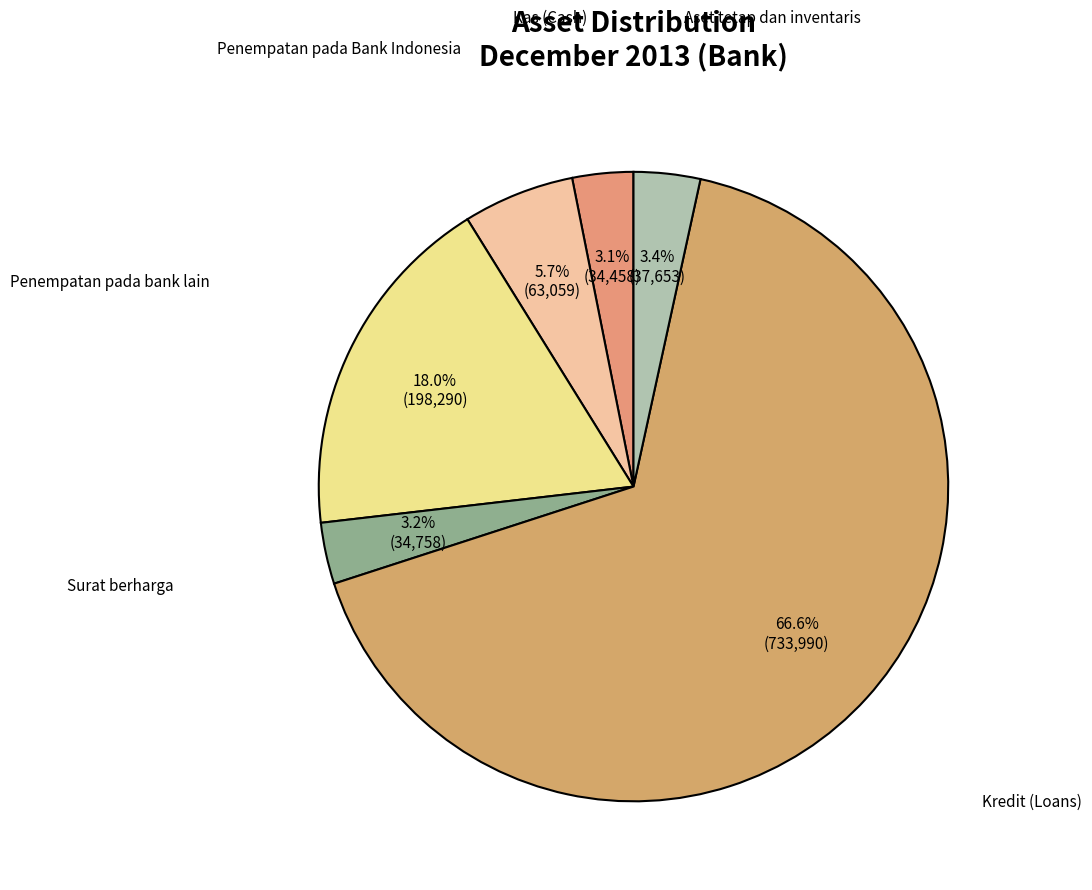

Rank the categories by value from lowest to highest.

Kas (Cash), Surat berharga, Aset tetap dan inventaris, Penempatan pada Bank Indonesia, Penempatan pada bank lain, Kredit (Loans)